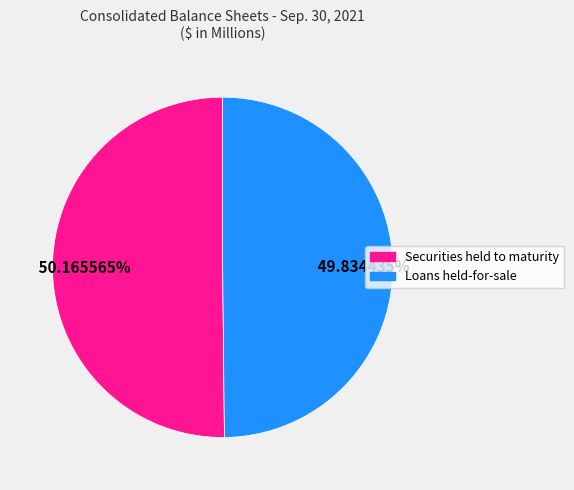

Is there a majority slice in this chart?

Yes